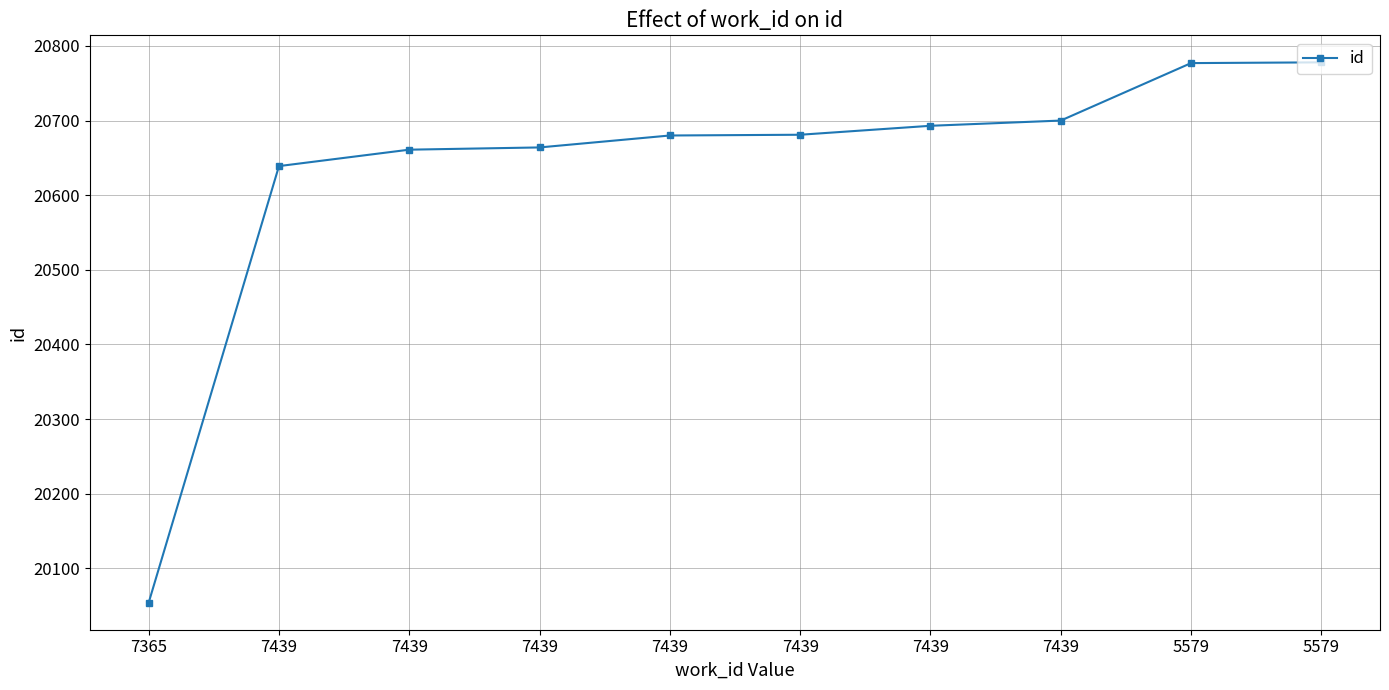

Where is the data nearest to the value 20416?

7439